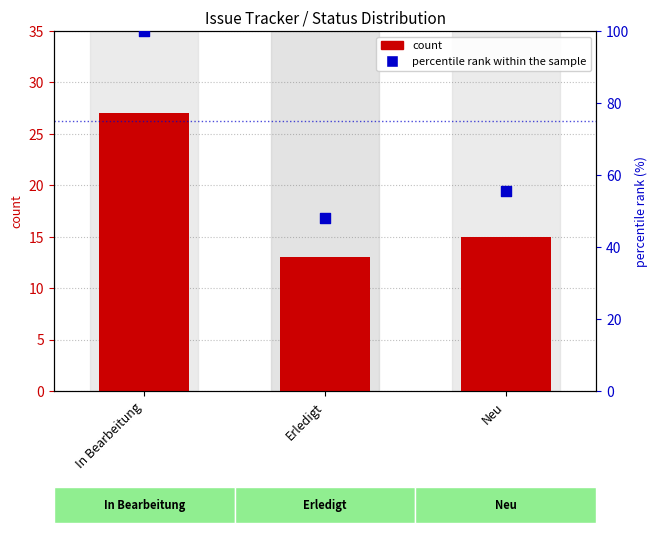

Which series contains the lowest Y value?

count